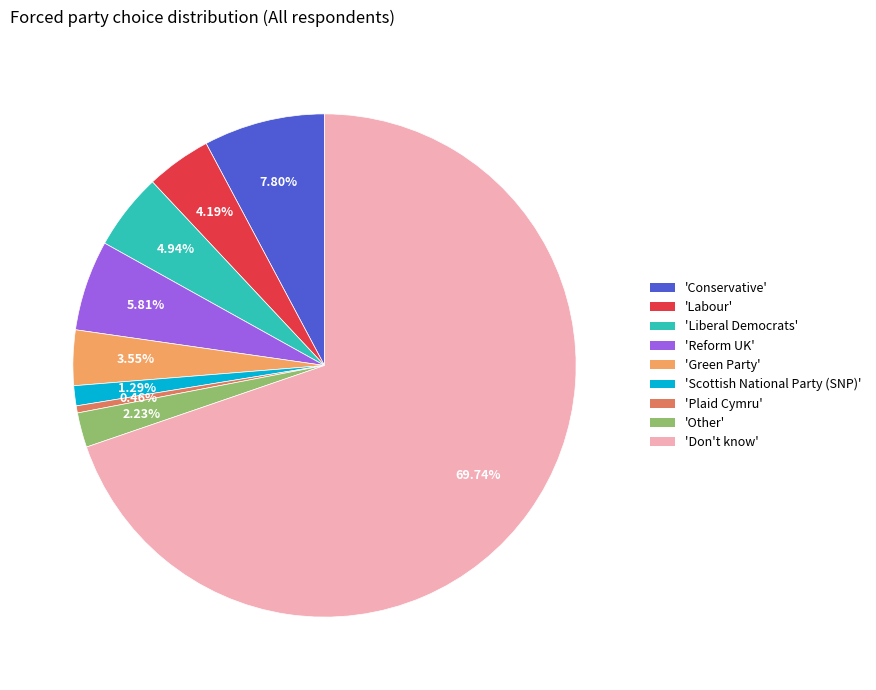

Rank the categories by value from highest to lowest.

'Don't know', 'Conservative', 'Reform UK', 'Liberal Democrats', 'Labour', 'Green Party', 'Other', 'Scottish National Party (SNP)', 'Plaid Cymru'